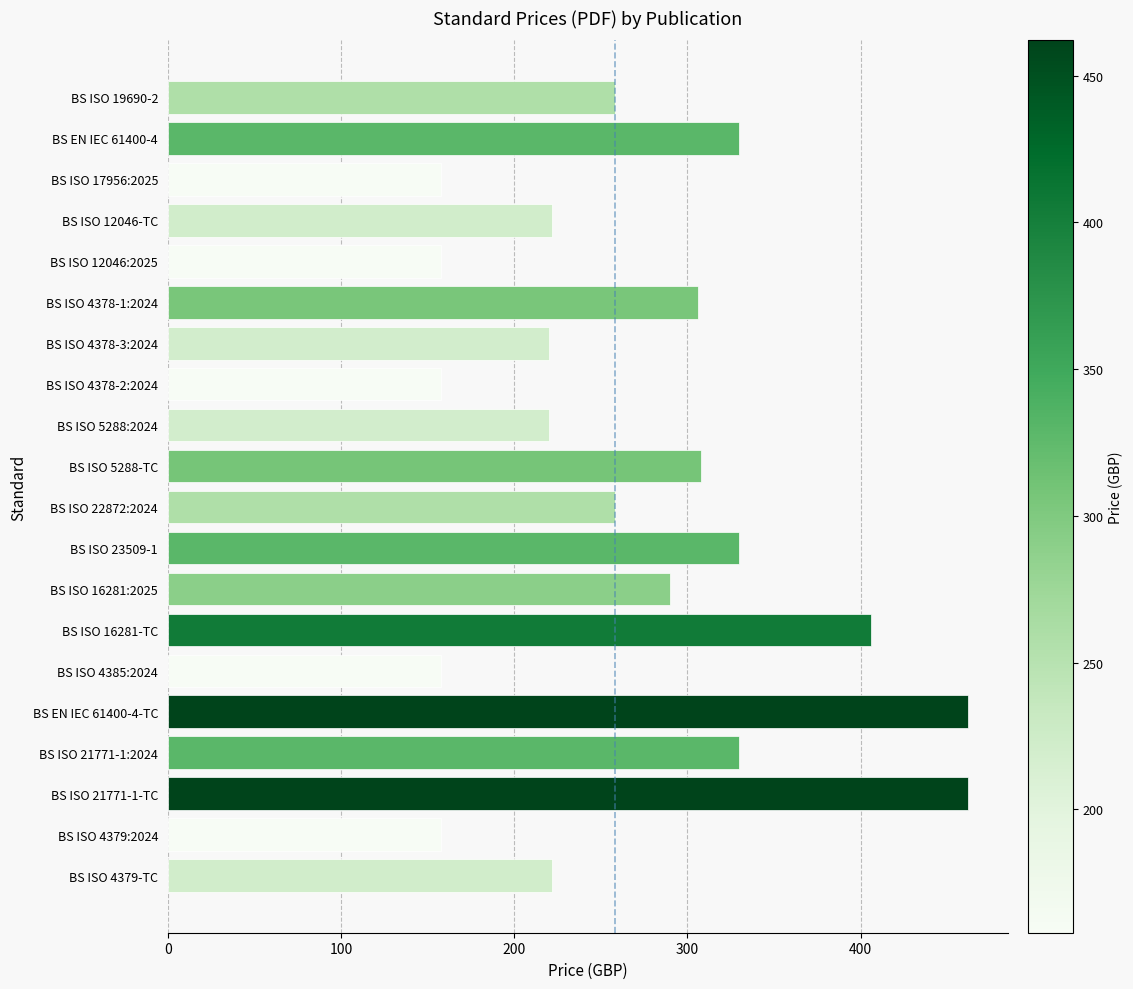

Does the chart contain any negative values?

No